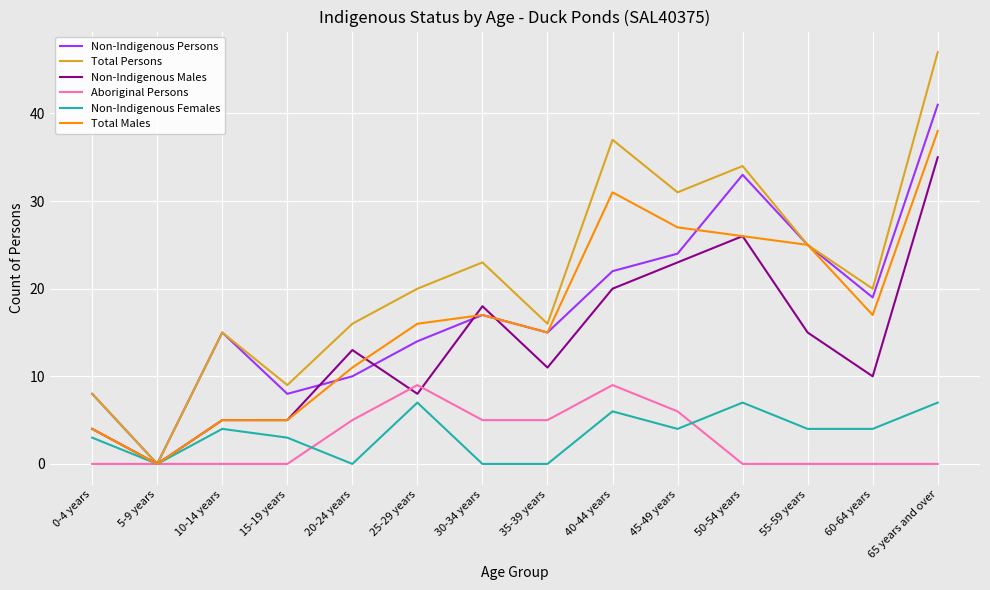

What is the maximum value for Aboriginal Persons?

9